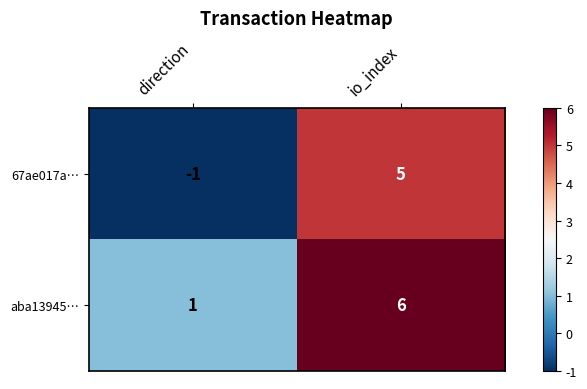

How many distinct data groups are displayed?

2